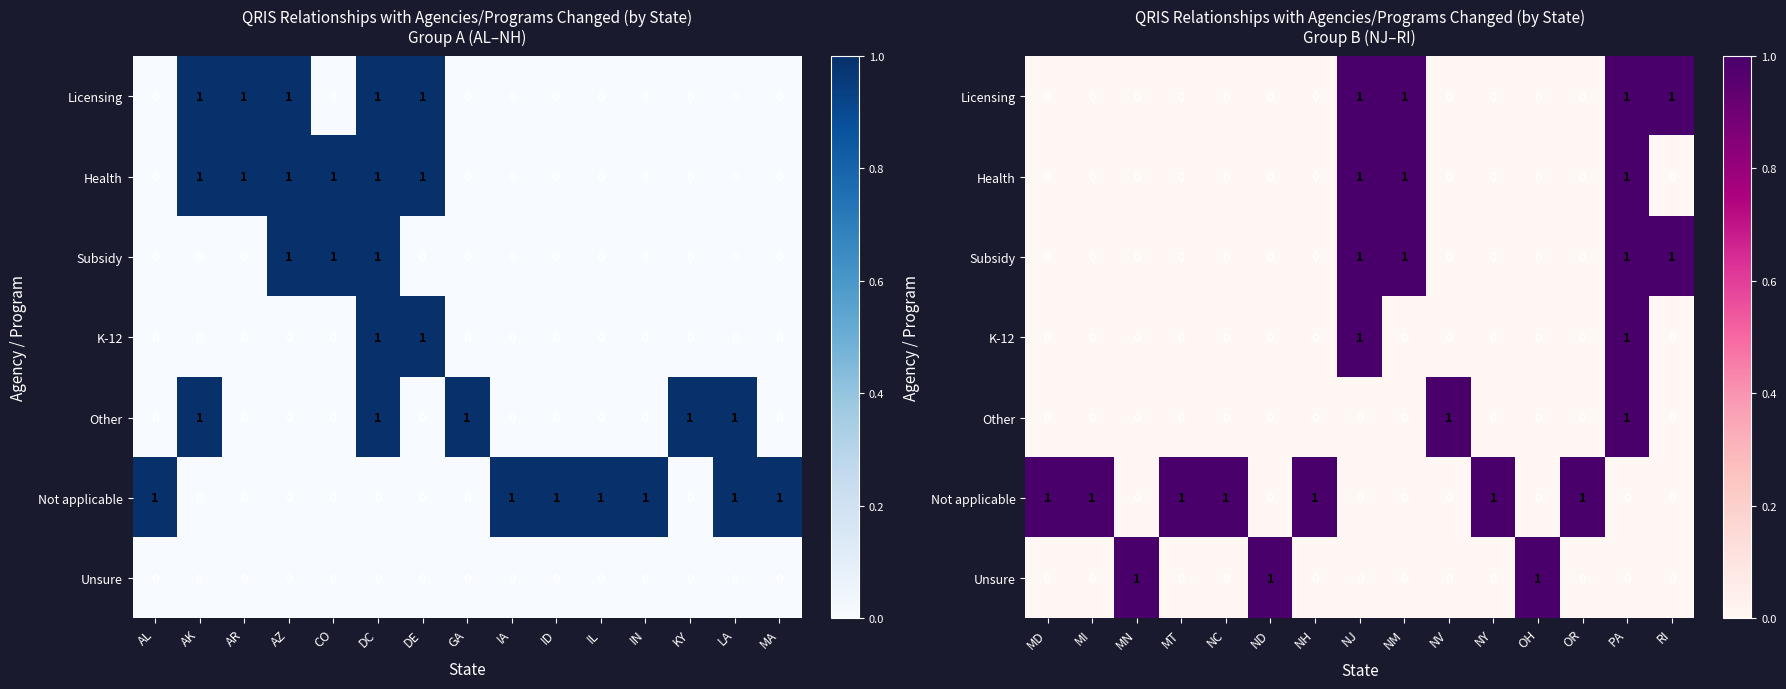

Is it true that Subsidy equals 1 at NH?

False